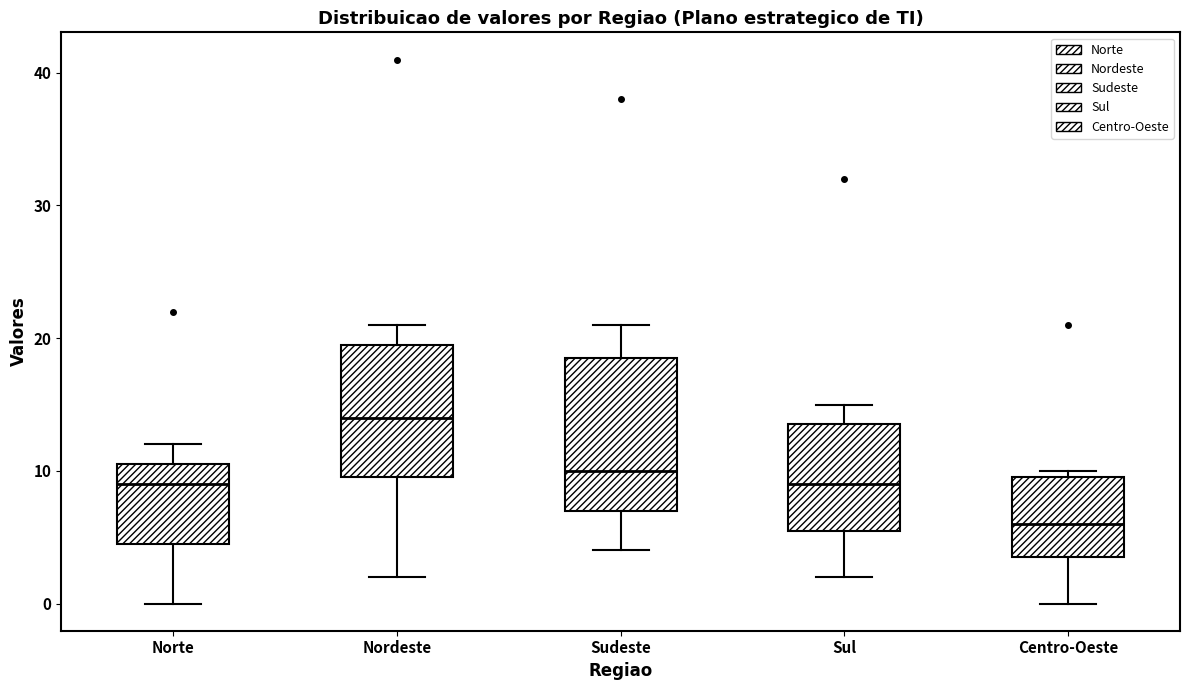

Reading left to right, transcribe this box plot: for each box, give where its median line is, the range the box spans, and where its two whiskers end, as read against the y-axis. The values are not printed on the chart, so give them approximately, as read against the axis.

Norte: median 9, box 5 to 11, whiskers 0 to 12
Nordeste: median 14, box 10 to 20, whiskers 2 to 21
Sudeste: median 10, box 7 to 19, whiskers 4 to 21
Sul: median 9, box 6 to 14, whiskers 2 to 15
Centro-Oeste: median 6, box 4 to 10, whiskers 0 to 10 (just above the box's upper edge)